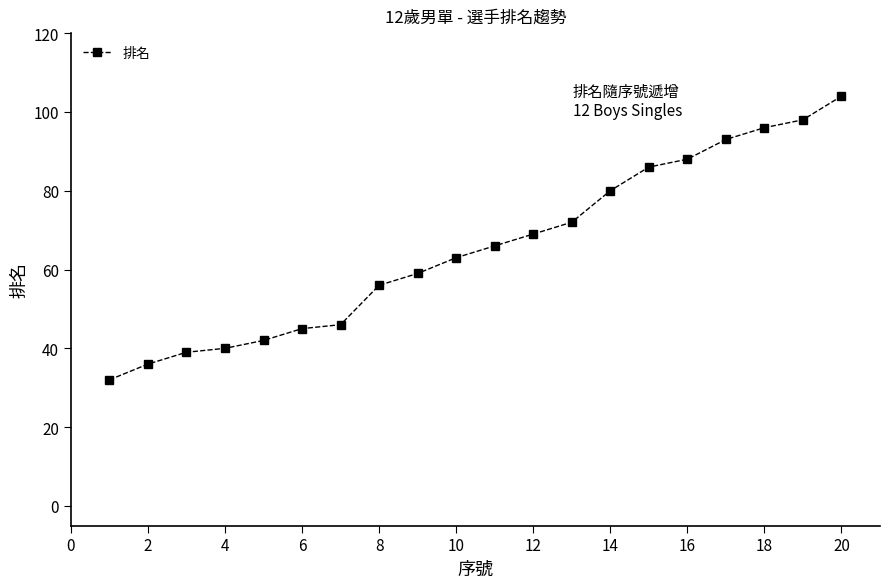

What is the average value?

66